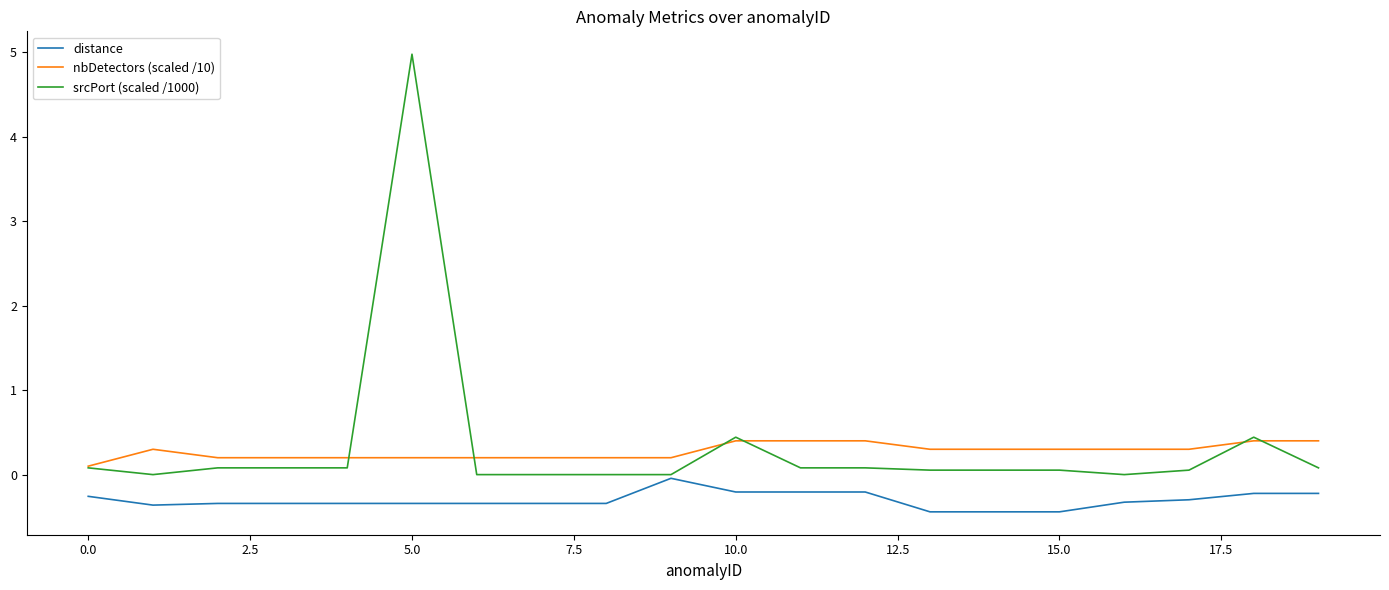

What is the average value of the nbDetectors (scaled /10) series?

0.3